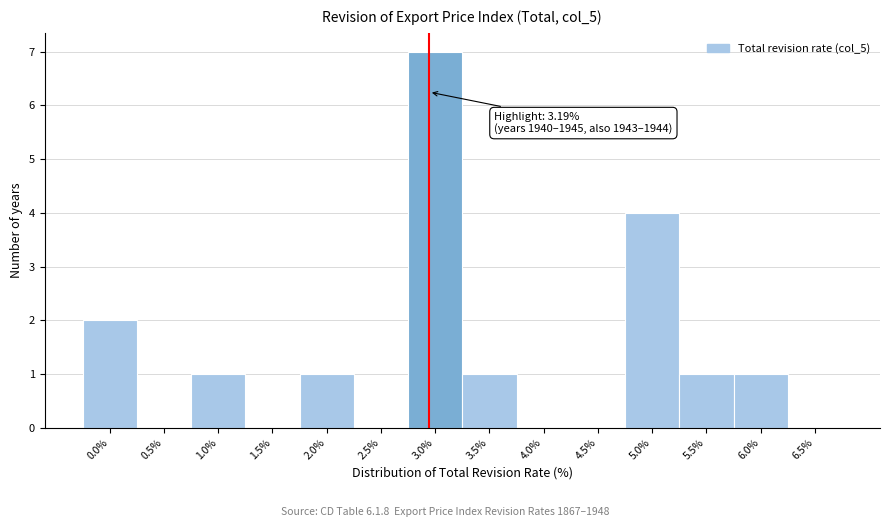

Reading left to right, what are all the values shown in this chart?

0.0%=2	0.5%=0	1.0%=1	1.5%=0	2.0%=1	2.5%=0	3.0%=7	3.5%=1	4.0%=0	4.5%=0	5.0%=4	5.5%=1	6.0%=1	6.5%=0